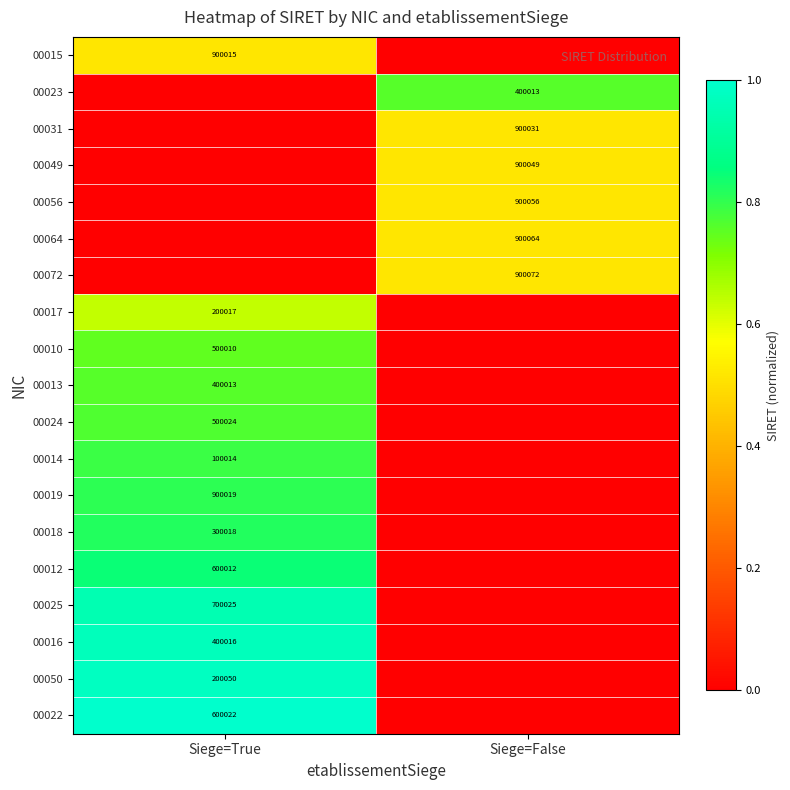

Count the number of categories in the chart.

2